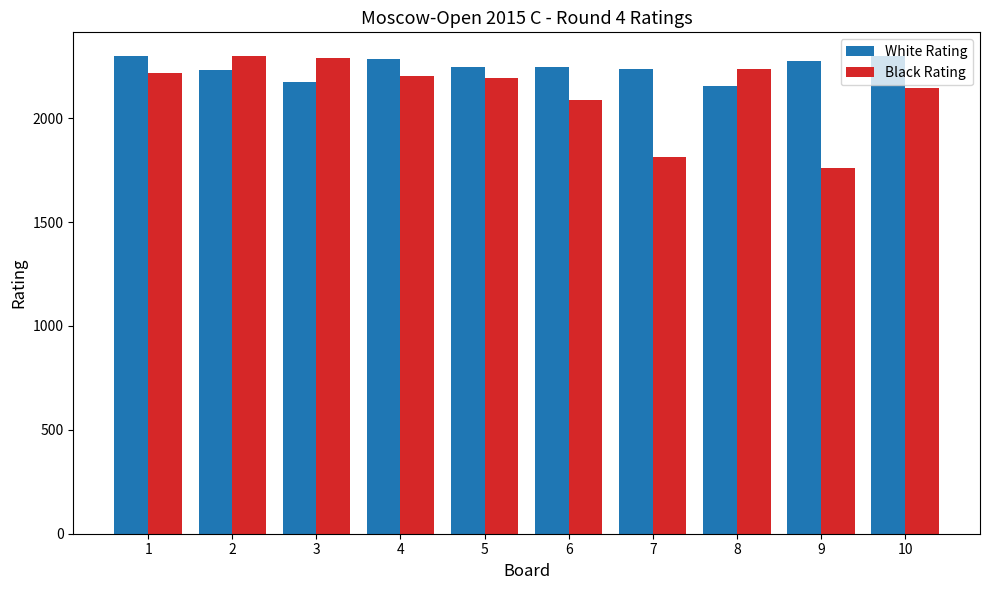

What is the lowest value of the Black Rating series?

1761